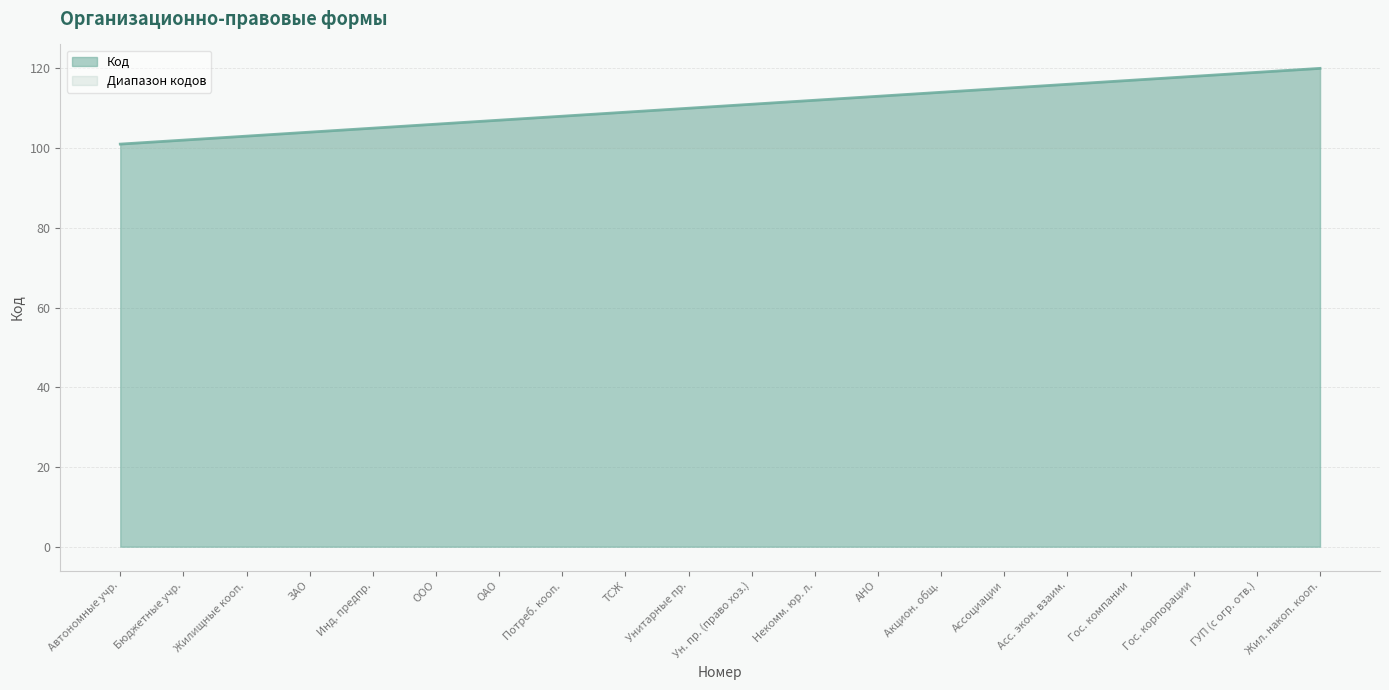

What is the smallest value displayed?

101